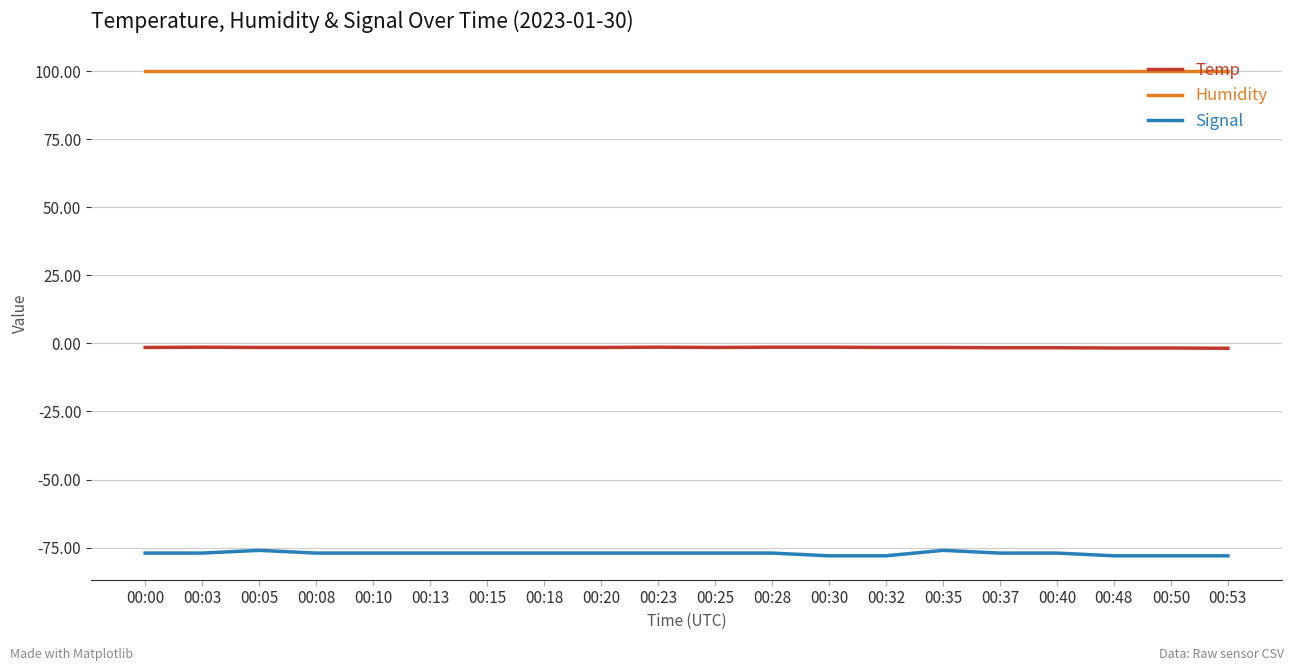

What is the maximum value for Temp?

-1.4